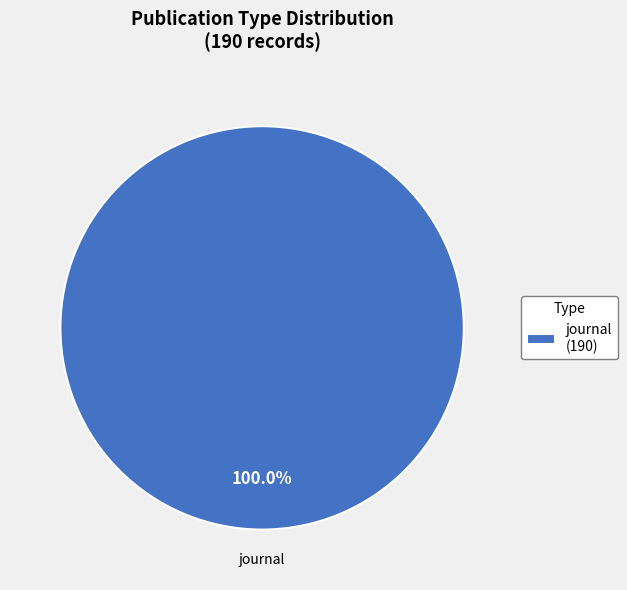

Count the number of slices in the pie.

1